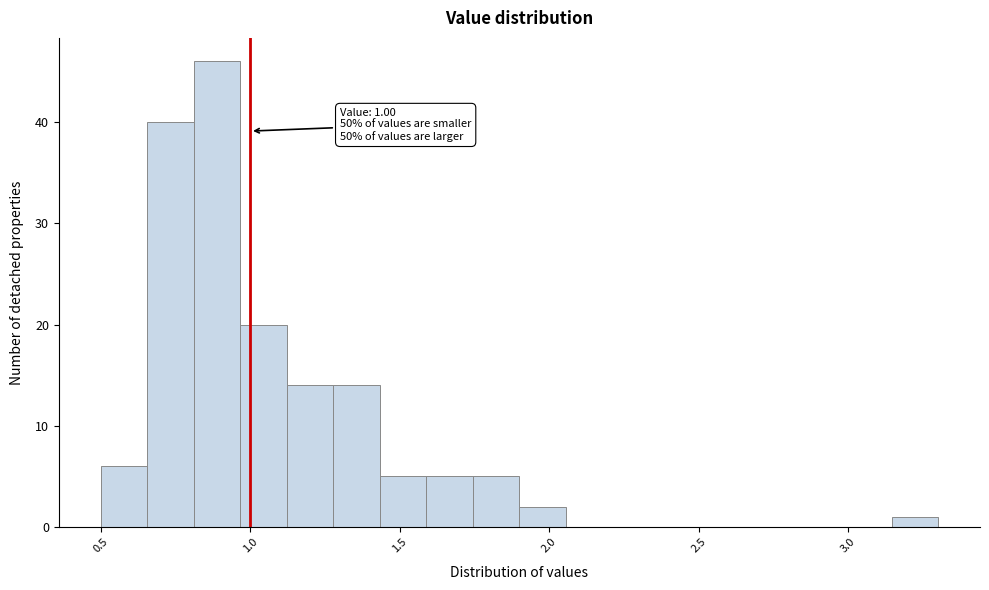

Read against the x-axis, roughly where is the centre of the tallest bar?

0.90